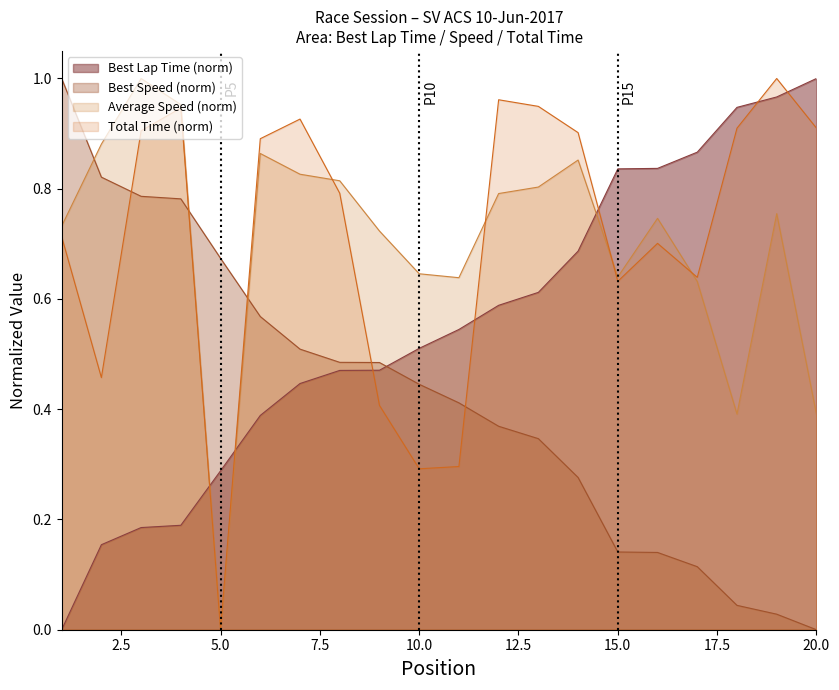

The Best Speed (norm) series shows -0.5 at 20.0. True or false?

False